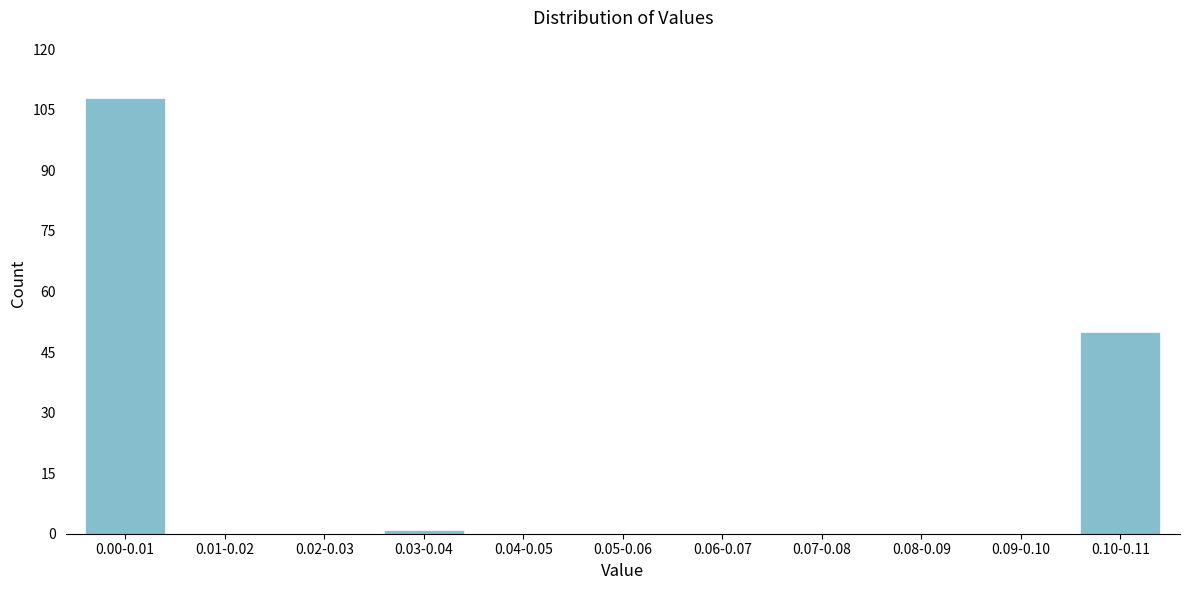

Reading left to right, transcribe all the data shown in this chart.

0.00-0.01=108	0.01-0.02=0	0.02-0.03=0	0.03-0.04=1	0.04-0.05=0	0.05-0.06=0	0.06-0.07=0	0.07-0.08=0	0.08-0.09=0	0.09-0.10=0	0.10-0.11=50